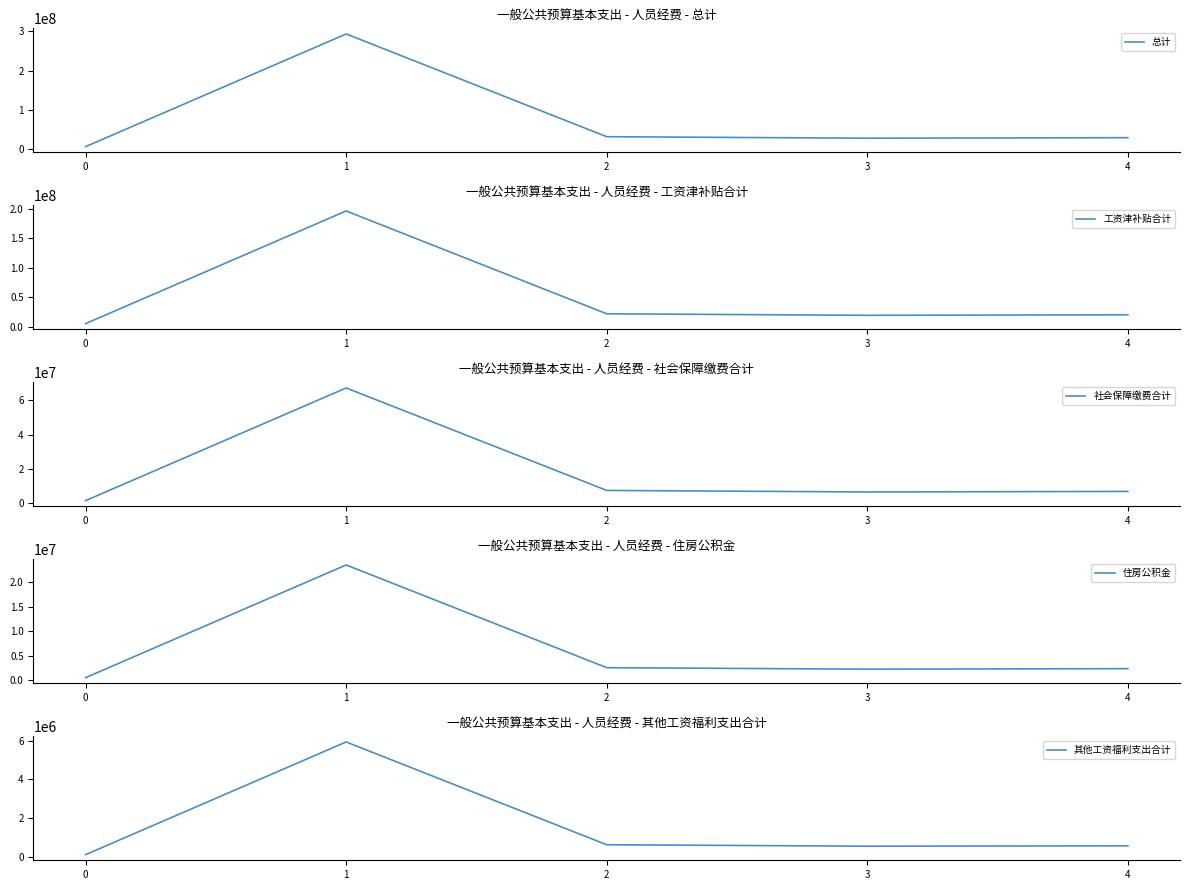

Reading right to left, extract all data points from this chart.

总计: 4=29872570.7	3=28539374.3	2=32356159.9	1=292557163.4	0=7188821.3
工资津补贴合计: 4=19921668.0	3=19026456.0	2=21574008.0	1=196052364.0	0=4882664.0
社会保障缴费合计: 4=6971249.5	3=6659360.5	2=7549306.3	1=67049908.5	0=1614468.7
住房公积金: 4=2390600.2	3=2282310.7	2=2588017.0	1=23526283.7	0=555746.4
其他工资福利支出合计: 4=589053.1	3=571247.0	2=644828.6	1=5928607.2	0=135942.2